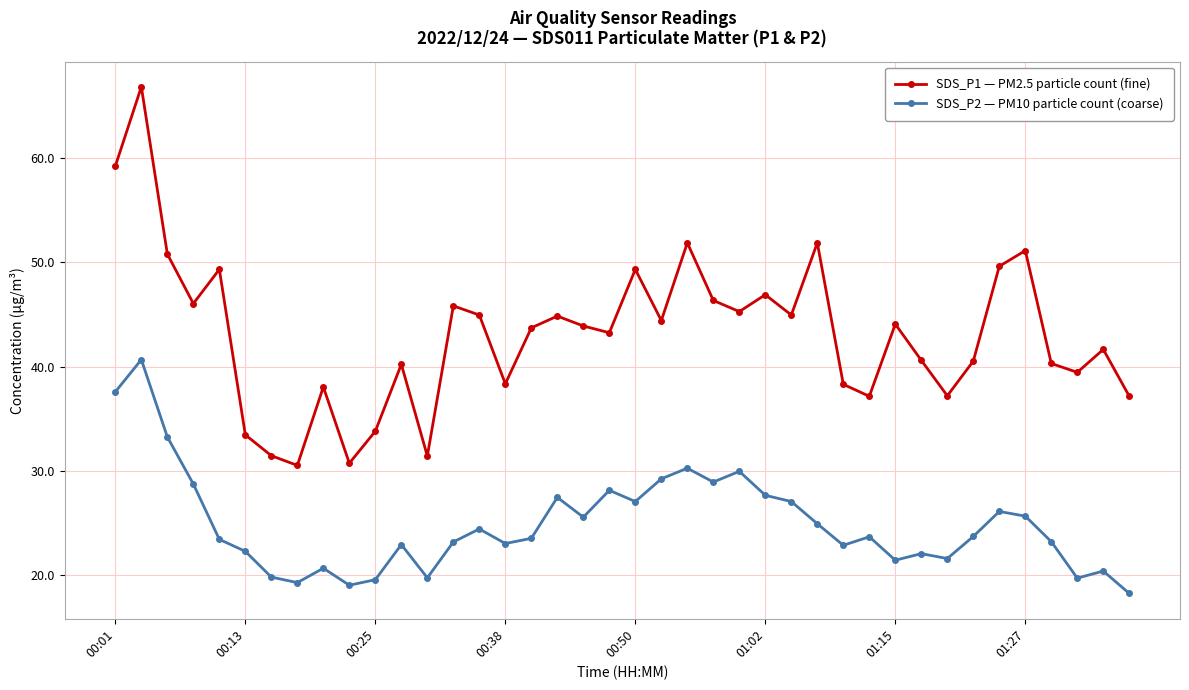

How many distinct data groups are displayed?

2